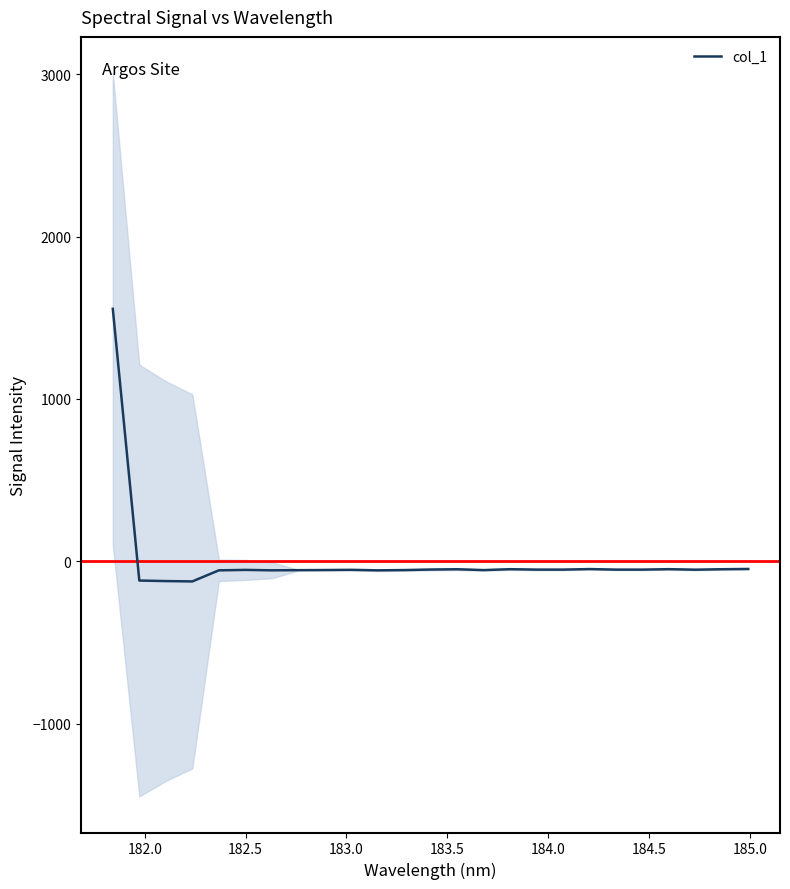

What is the maximum value for col_1?

1555.1